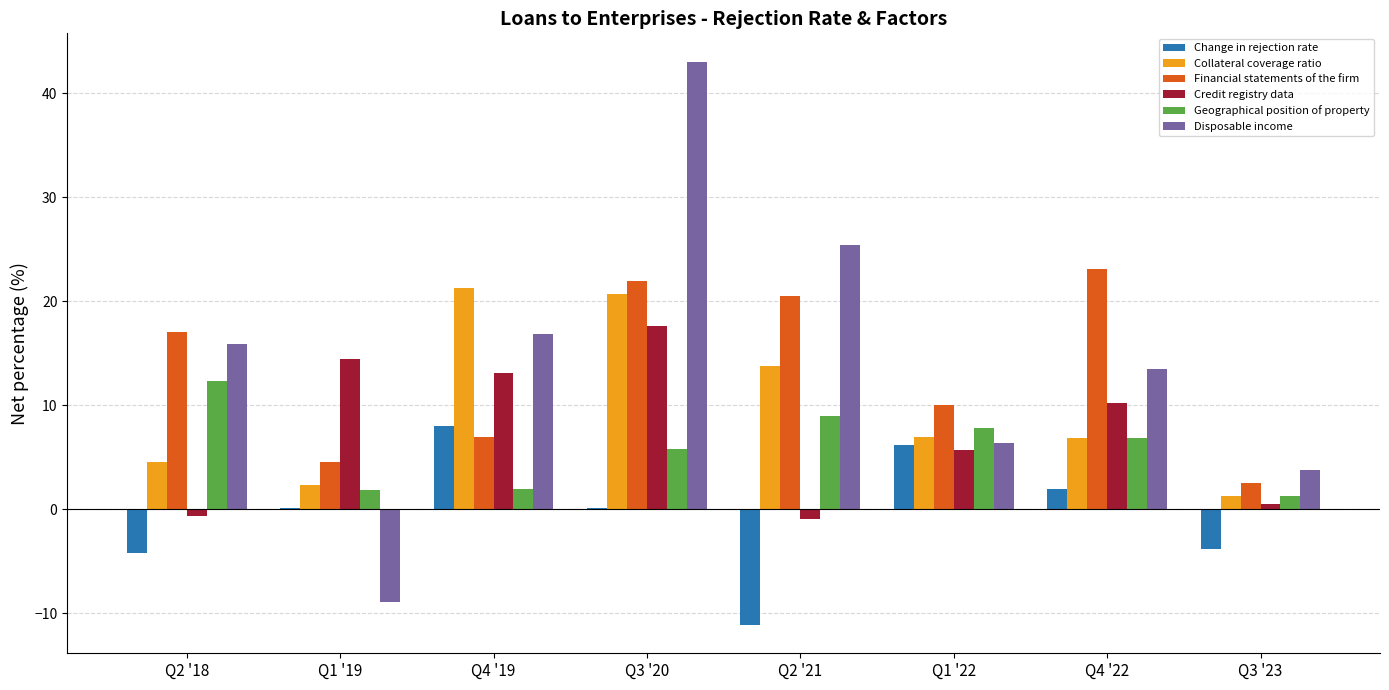

Which series changed the most between Q1 '19 and Q1 '22?

Disposable income